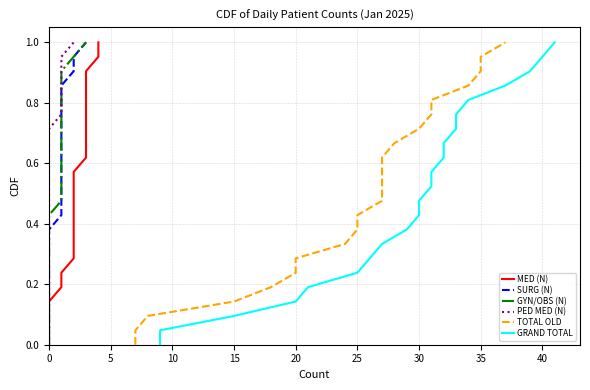

What is the label of the 16th point from the right?

30